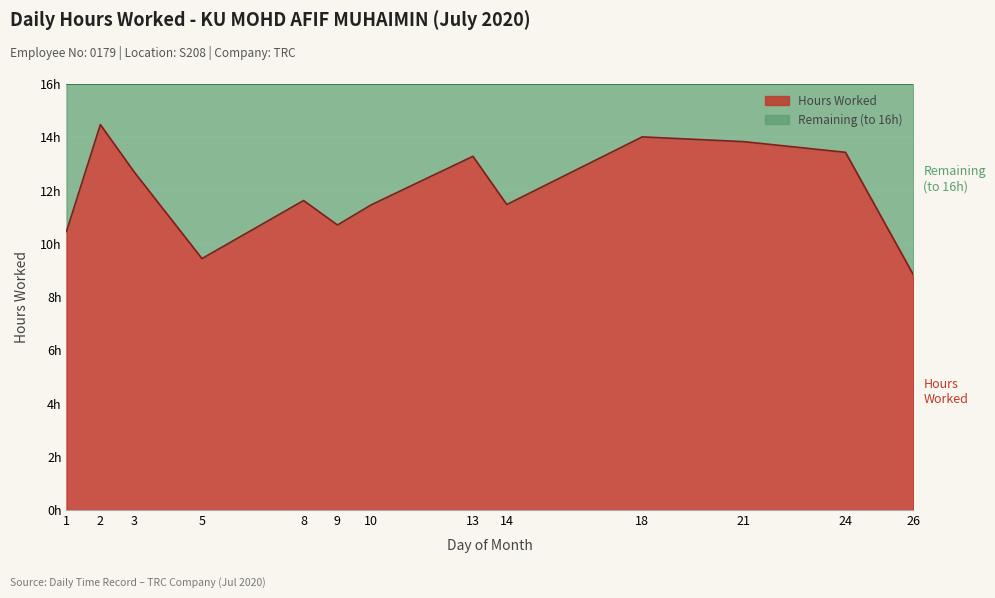

True or false: the data shows 15.2 at 26.

False